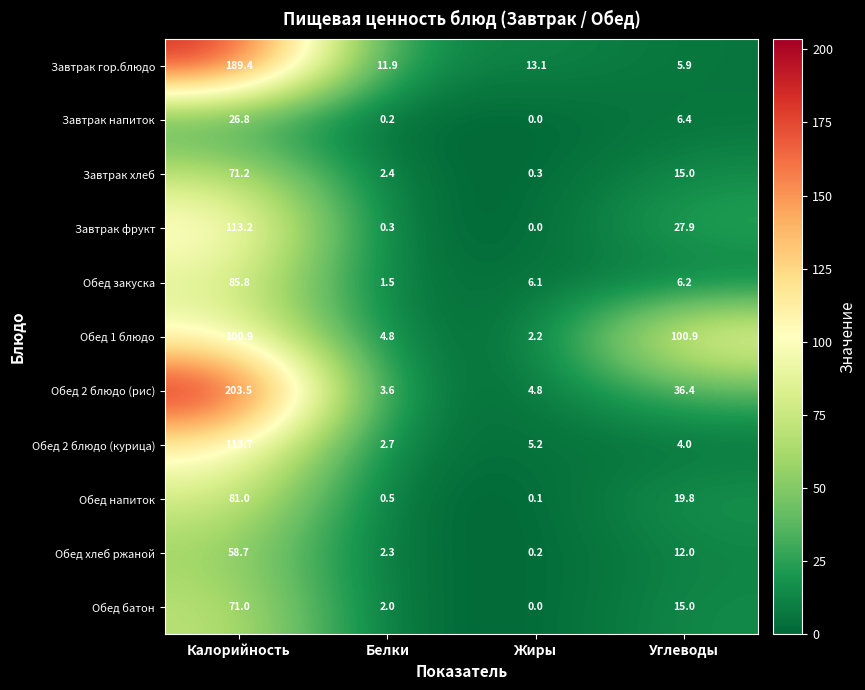

The Завтрак хлеб series shows 0.3 at Жиры. True or false?

True